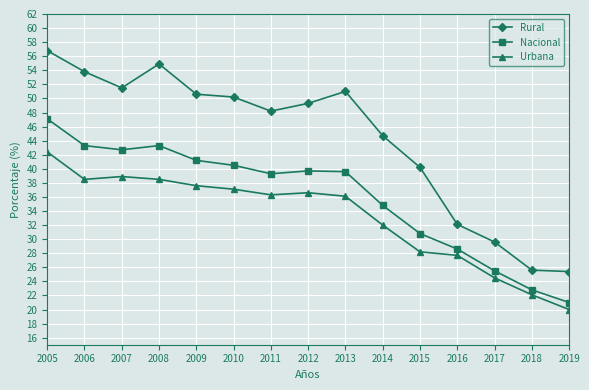

Which series has the largest range (max minus min)?

Rural